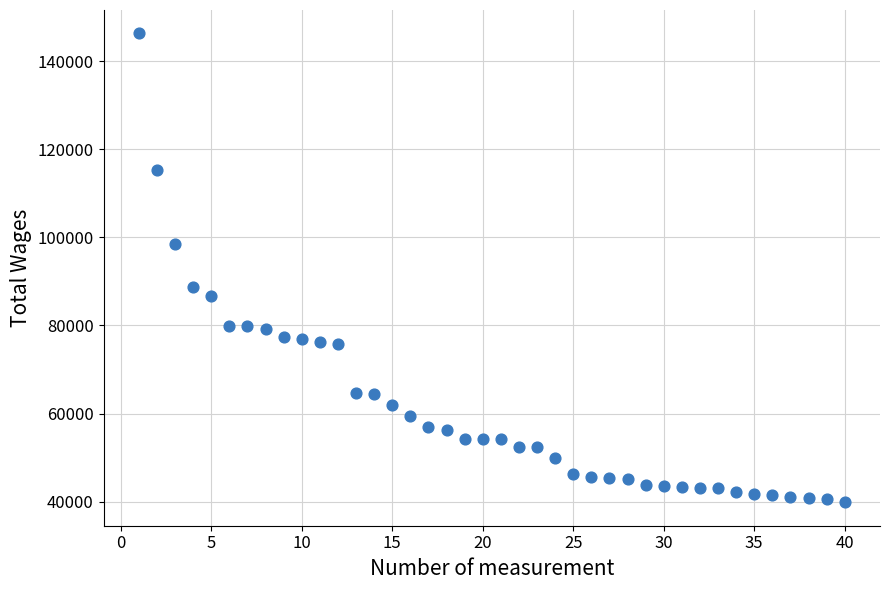

What is the range of X values (max minus min)?

39